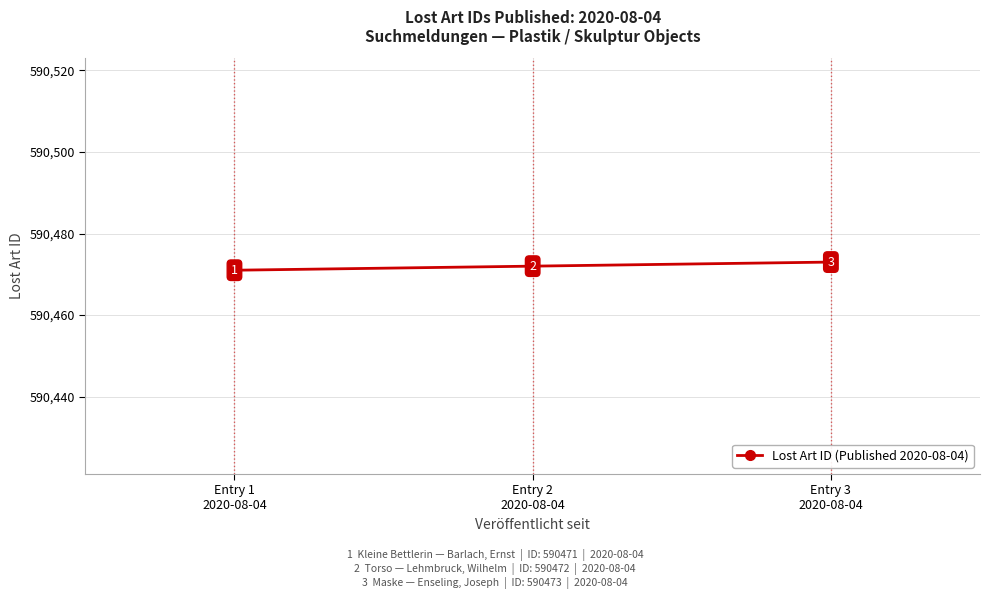

The chart shows a value of 840423 at Entry 2
2020-08-04. True or false?

False